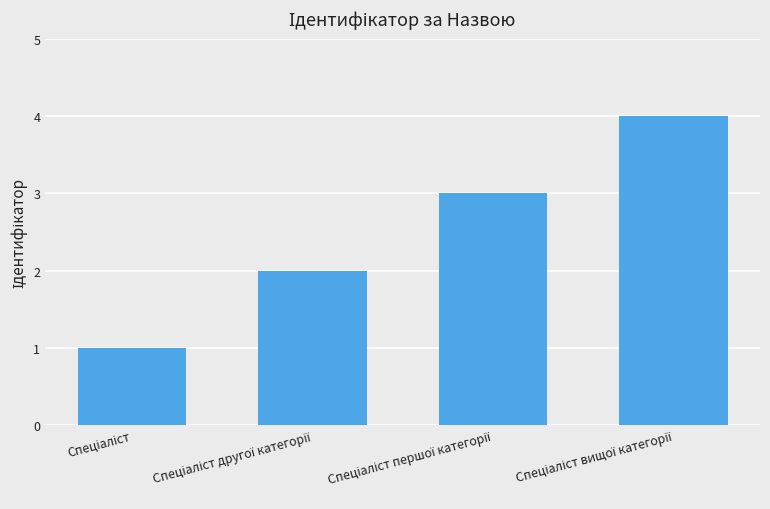

What is the greatest value displayed?

4